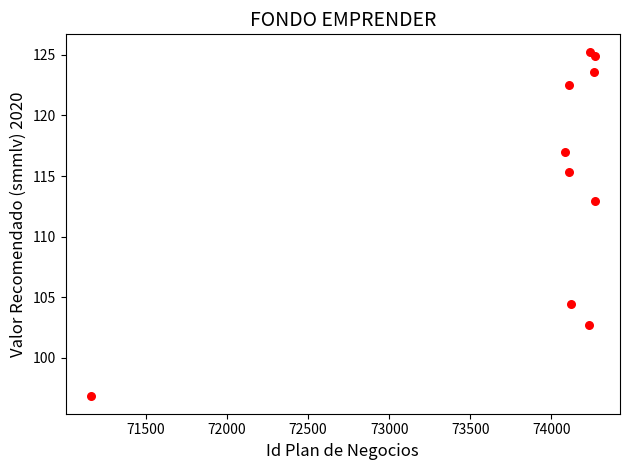

What is the average X value?

73885.6